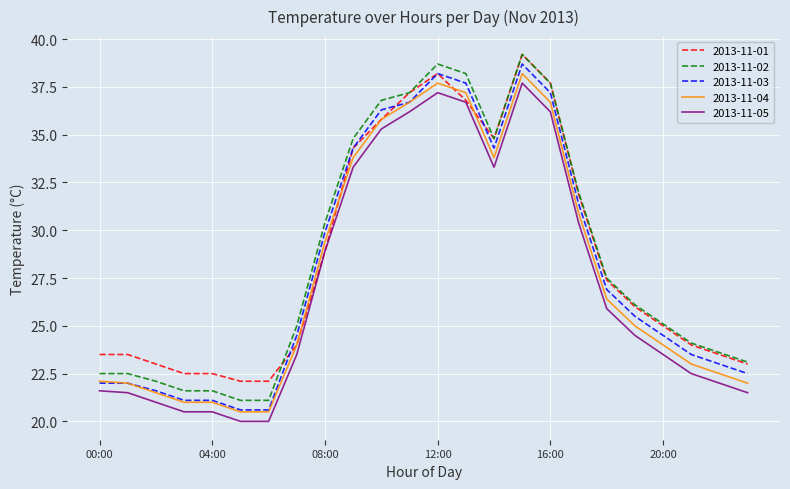

Reading left to right, transcribe all the data shown in this chart.

2013-11-01: 23.5	23.5	23.0	22.5	22.5	22.1	22.1	24.0	28.9	34.3	35.8	37.2	38.2	36.8	34.8	39.2	37.7	31.9	27.4	26.0	25.0	24.0	23.5	23.0
2013-11-02: 22.5	22.5	22.1	21.6	21.6	21.1	21.1	25.0	30.4	34.8	36.8	37.2	38.7	38.2	34.8	39.2	37.7	32.0	27.5	26.1	25.1	24.1	23.6	23.1
2013-11-03: 22.0	22.0	21.6	21.1	21.1	20.6	20.6	24.5	29.9	34.3	36.3	36.7	38.2	37.7	34.3	38.7	37.2	31.4	26.9	25.5	24.5	23.5	23.0	22.5
2013-11-04: 22.1	22.0	21.5	21.0	21.0	20.5	20.5	24.0	29.4	33.8	35.8	36.7	37.7	37.2	33.8	38.2	36.7	30.9	26.4	25.0	24.0	23.0	22.5	22.0
2013-11-05: 21.6	21.5	21.0	20.5	20.5	20.0	20.0	23.5	28.9	33.3	35.3	36.2	37.2	36.7	33.3	37.7	36.2	30.4	25.9	24.5	23.5	22.5	22.0	21.5